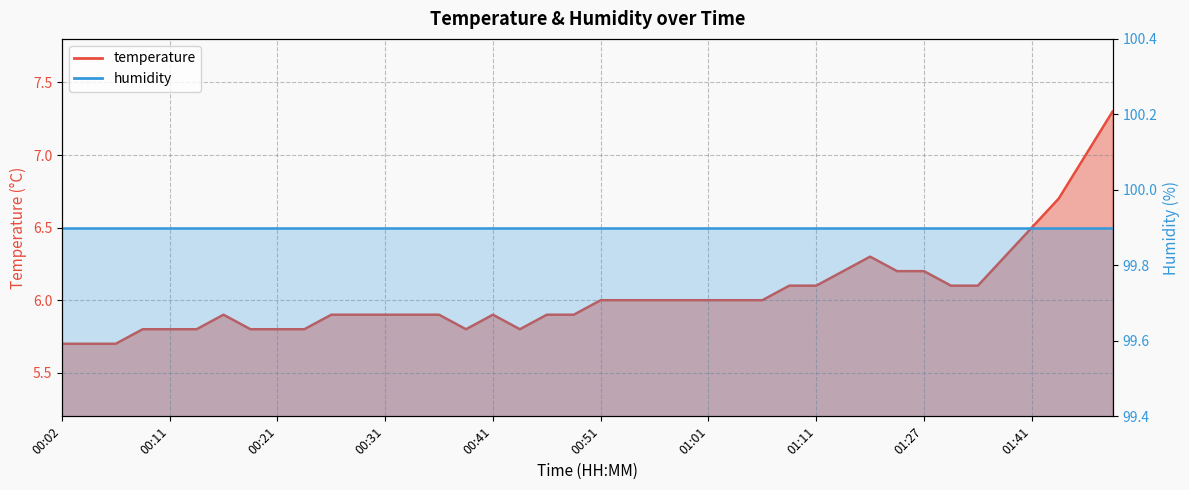

Rank the categories by value from highest to lowest.

01:53, 01:49, 01:43, 01:41, 01:17, 01:38, 01:14, 01:19, 01:27, 01:09, 01:11, 01:30, 01:33, 00:51, 00:53, 00:56, 00:59, 01:01, 01:04, 01:06, 00:16, 00:26, 00:28, 00:31, 00:33, 00:36, 00:41, 00:46, 00:48, 00:09, 00:11, 00:14, 00:19, 00:21, 00:24, 00:38, 00:43, 00:02, 00:04, 00:06